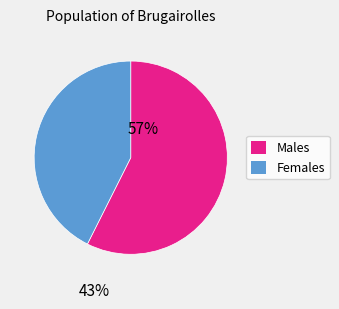

How many segments does this pie chart have?

2